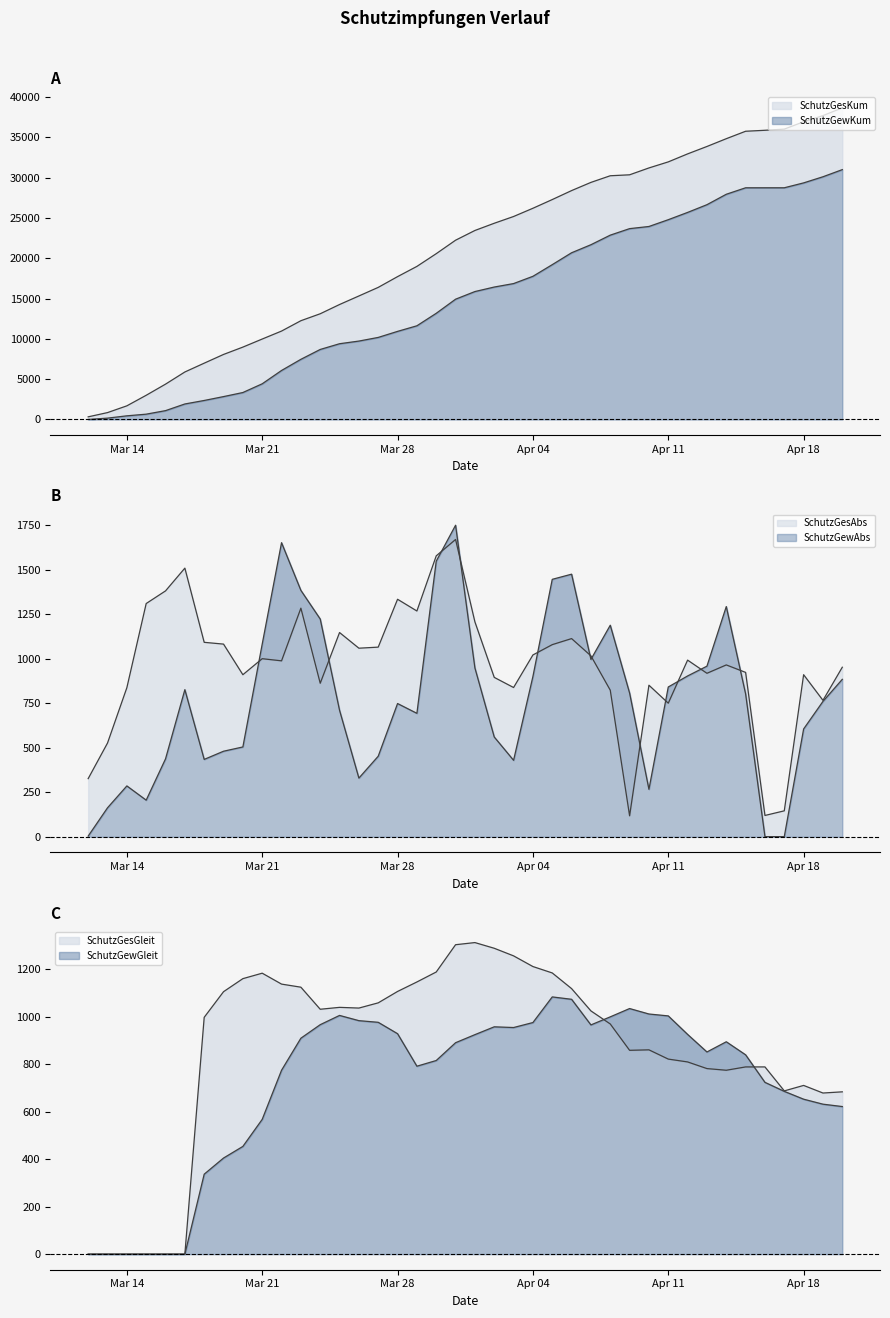

What is the maximum value for SchutzGewKum?

31008